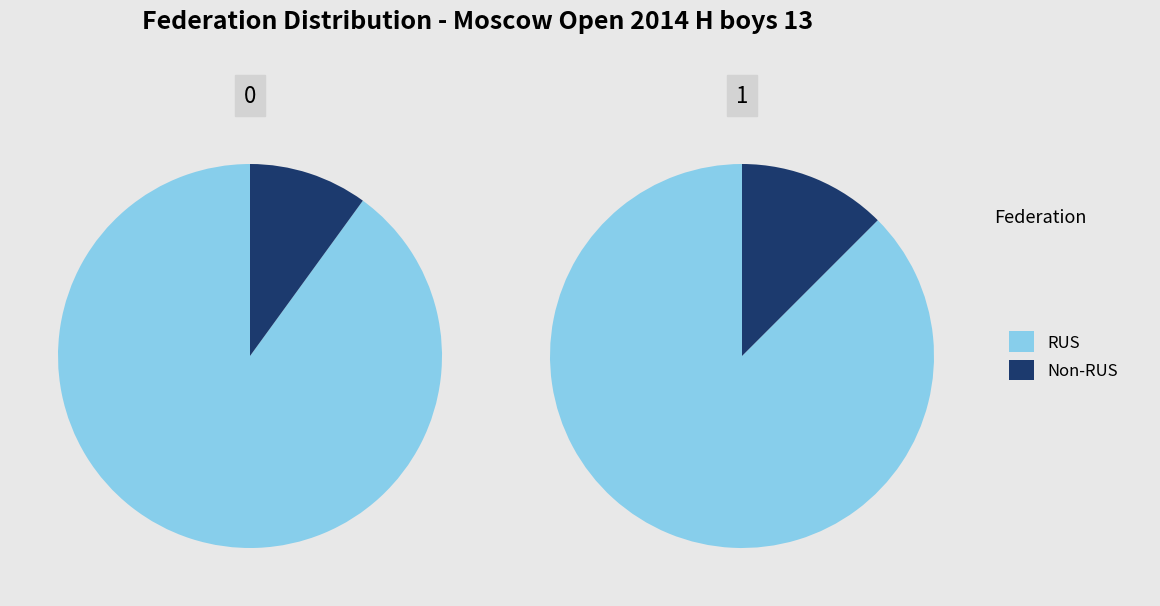

What percentage is NOT represented by 0?

13.9%